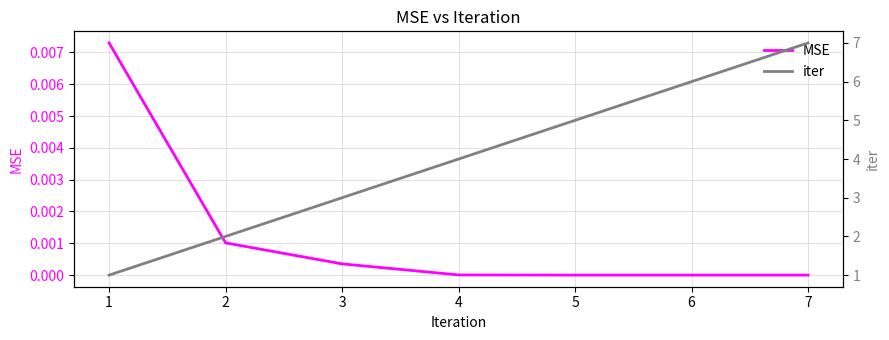

How many lines are shown in the chart?

2